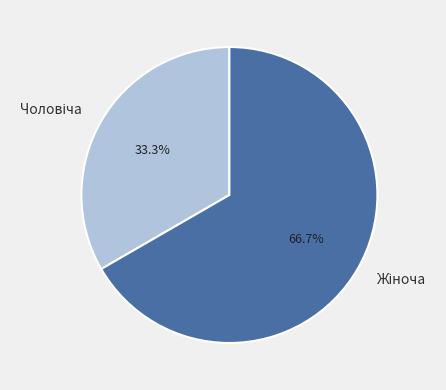

How many segments does this pie chart have?

2